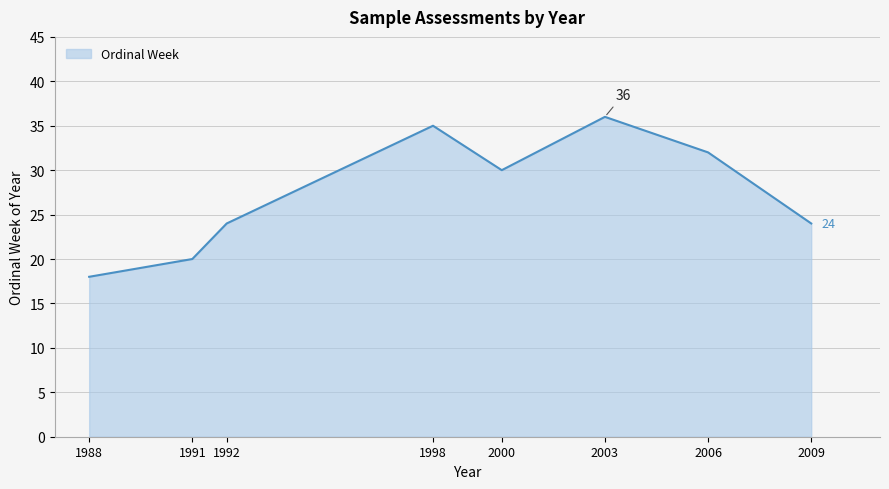

Reading right to left, extract all data points from this chart.

24	32	36	30	35	24	20	18